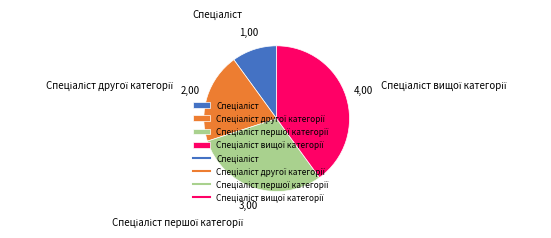

Is there any slice that represents more than half of the pie?

No